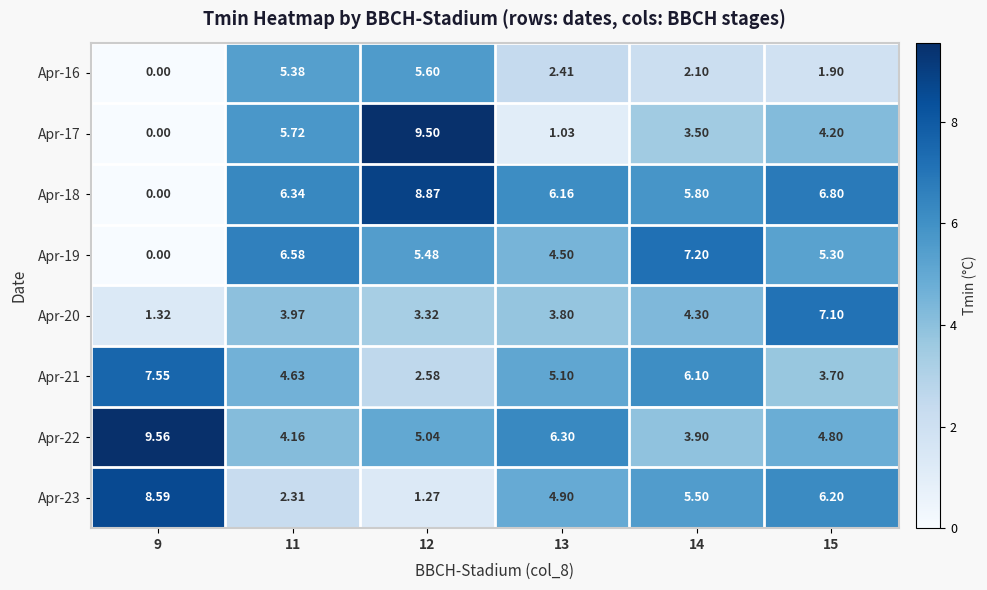

How many categories are shown in the chart?

6